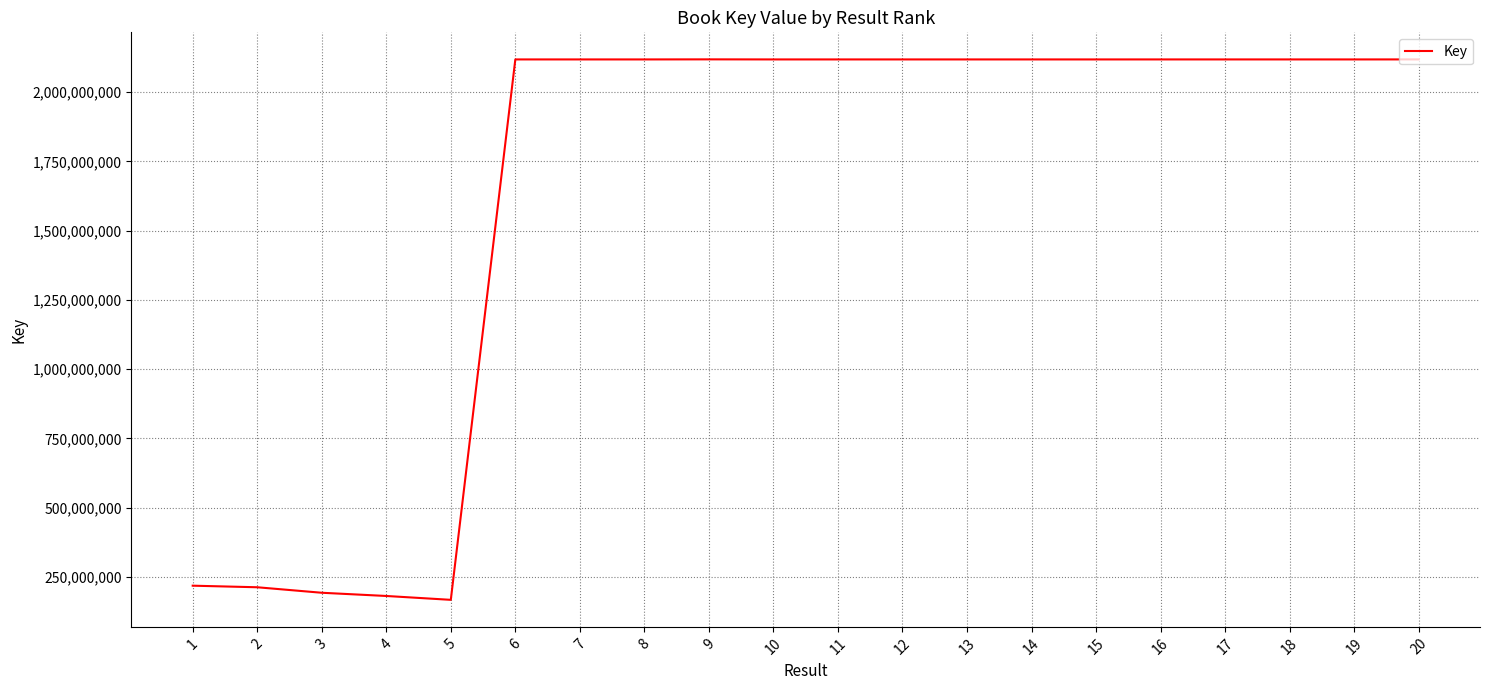

Is it true that the value at 19 is 3192870349?

False